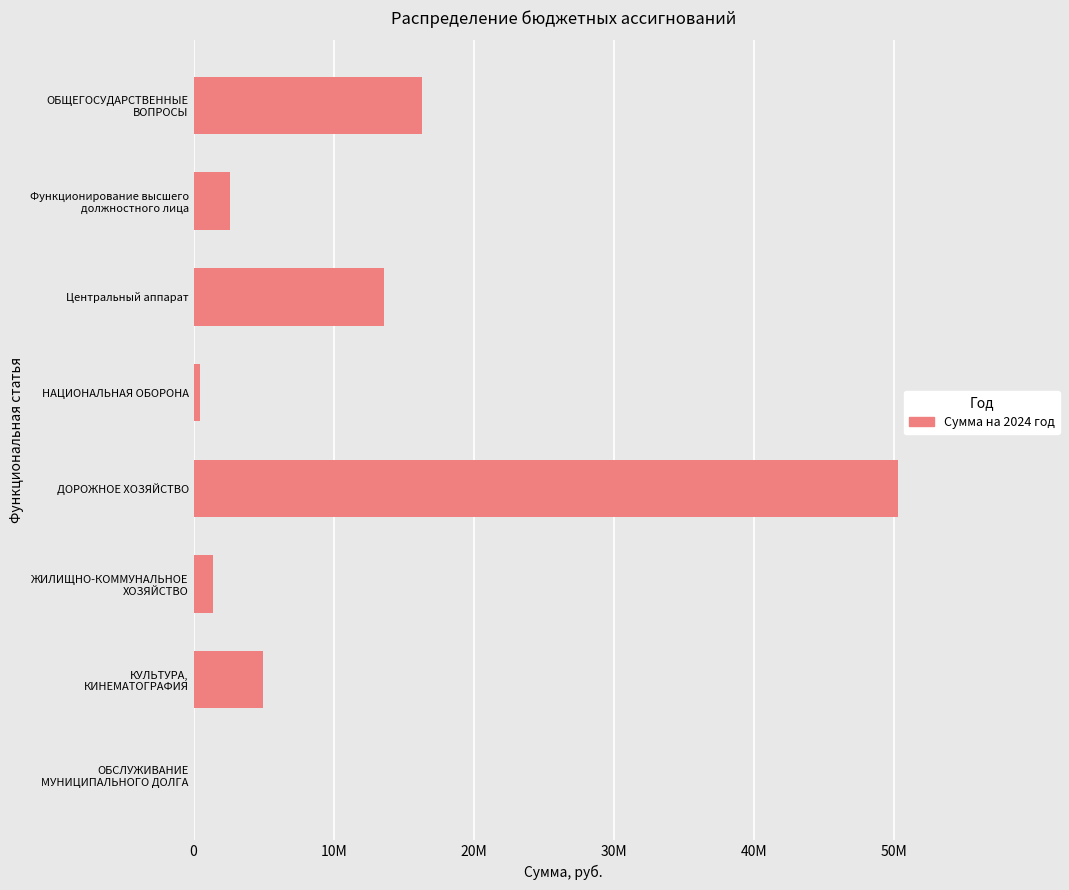

What is the difference between the maximum and minimum values?

50252390.0